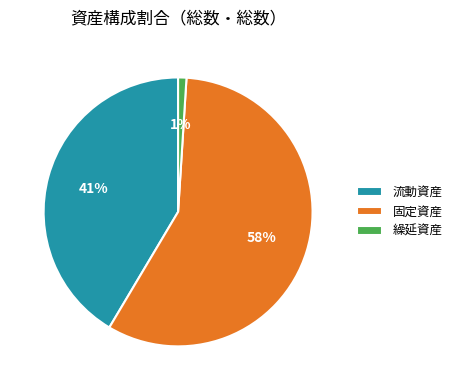

Is the sum of 繰延資産 and 流動資産 greater than half?

No